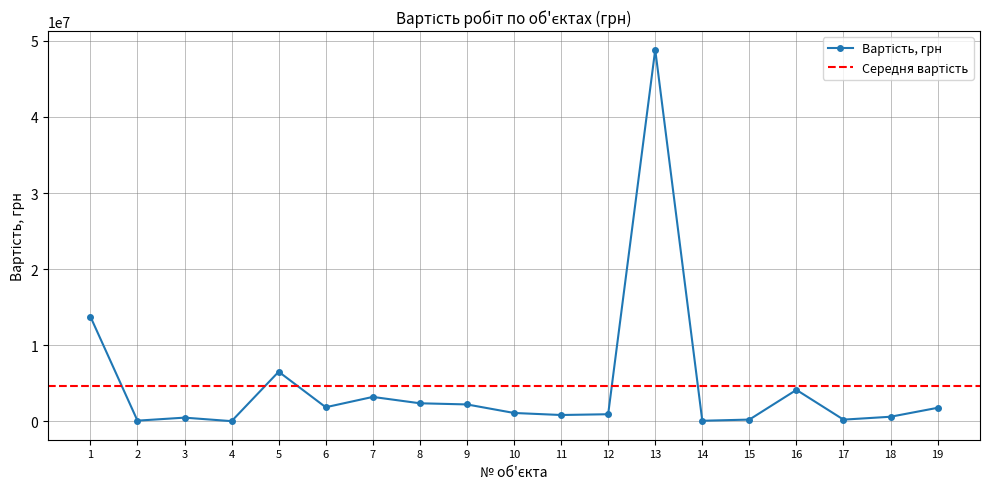

What is the change in value from 12 to 15?

-703532.9